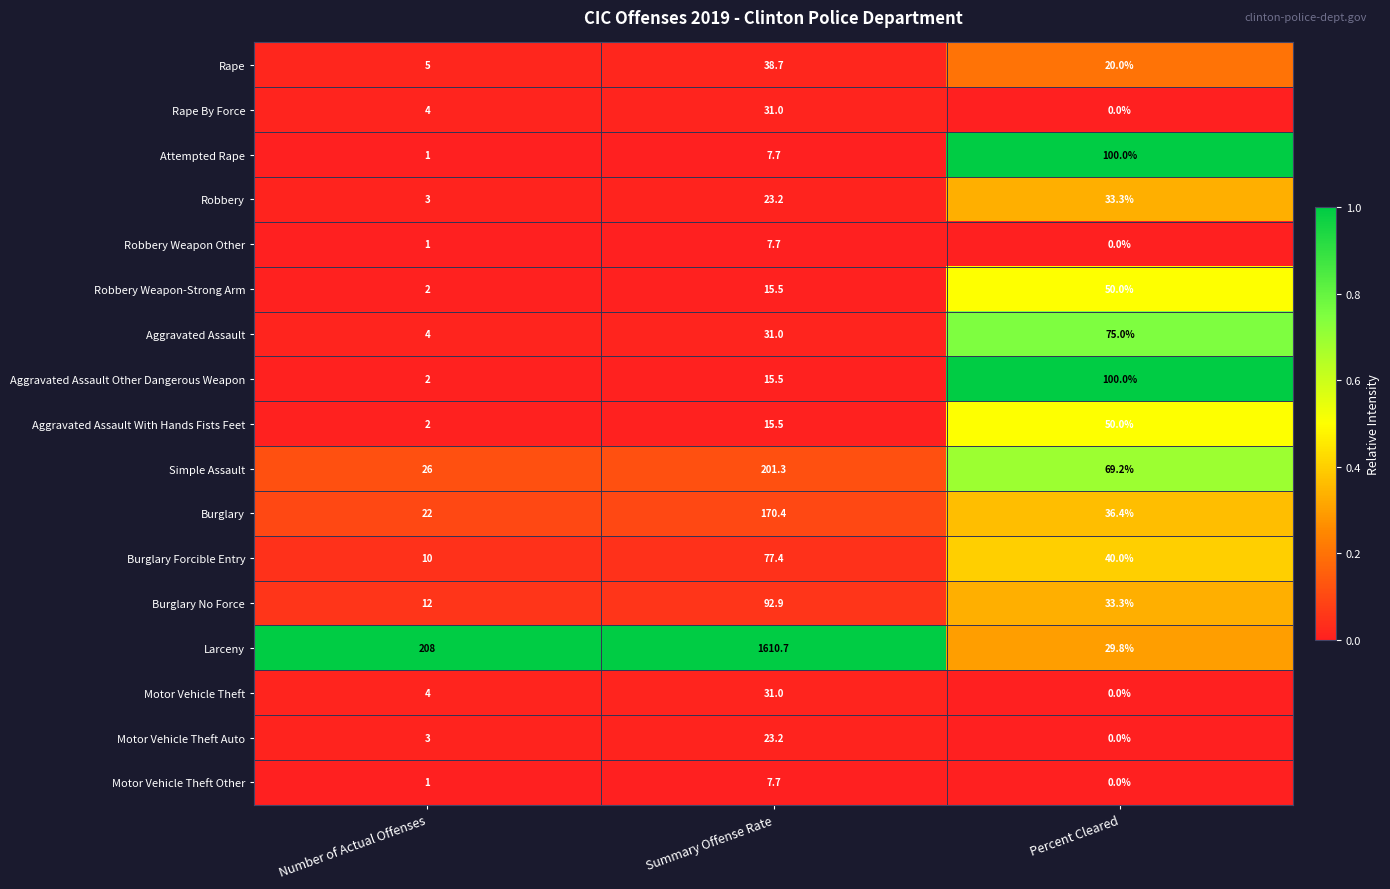

Which category has the highest value across all series?

Summary Offense Rate